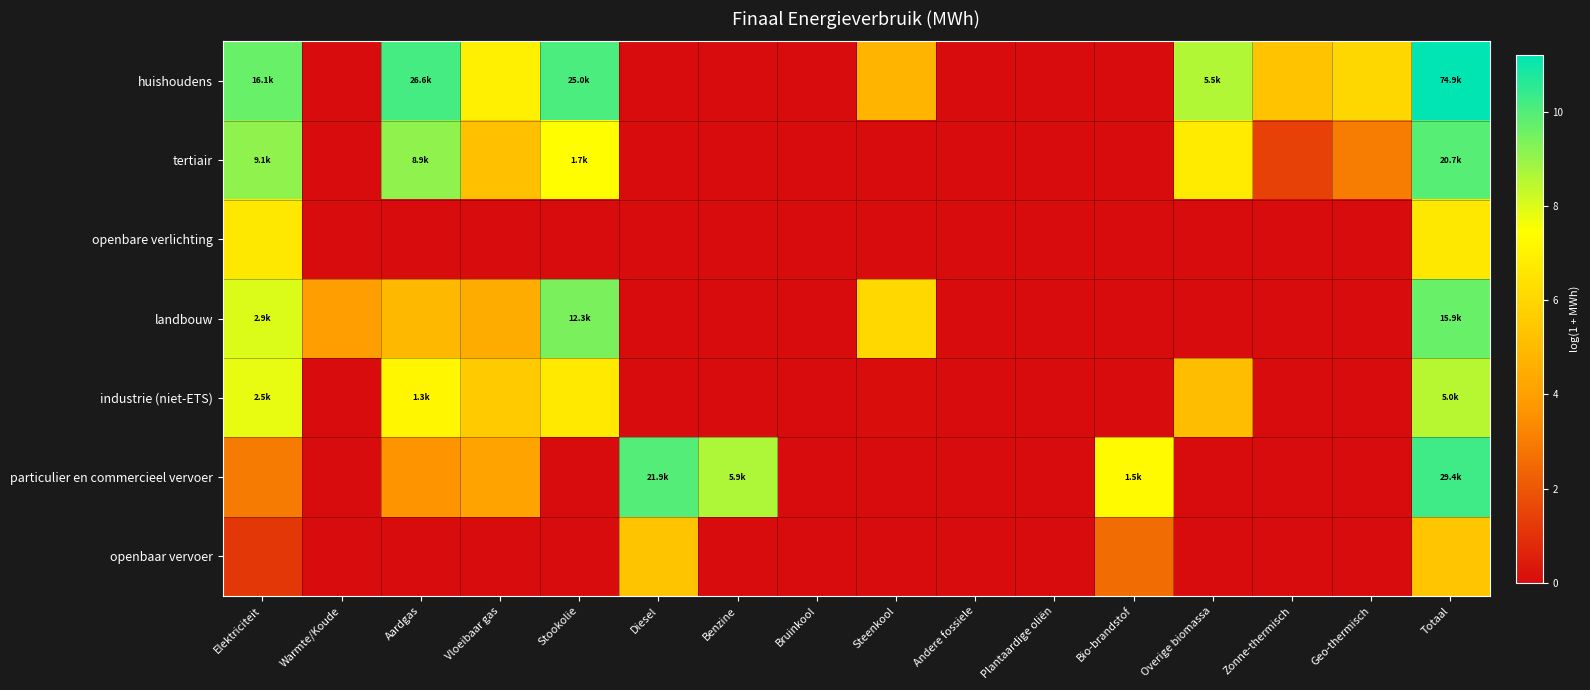

How many distinct data groups are displayed?

7